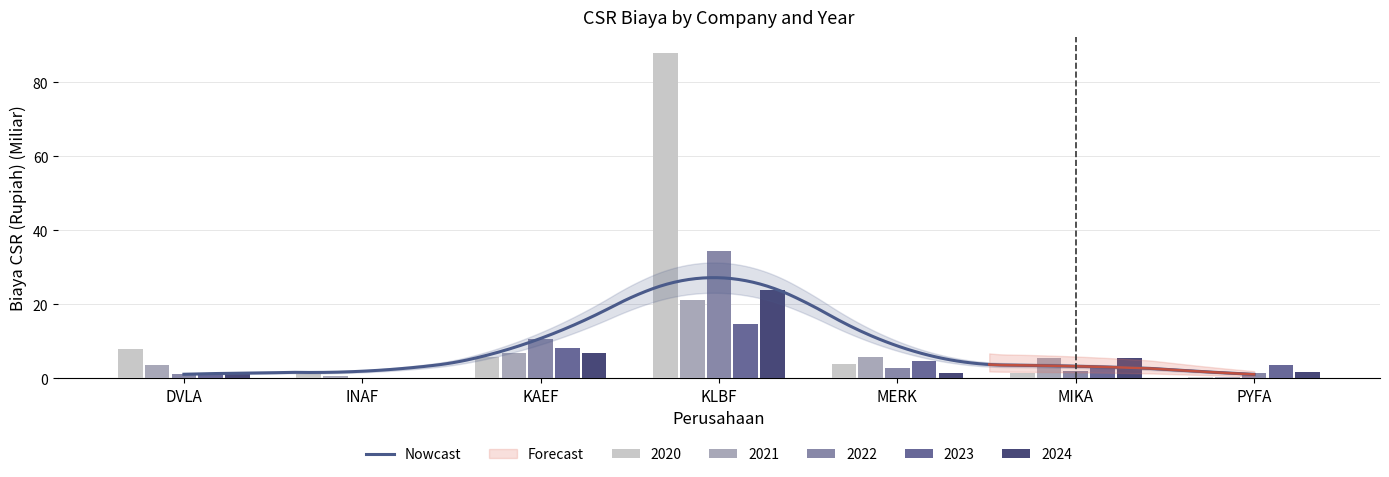

Where does the 2021 series first go above 5?

KAEF